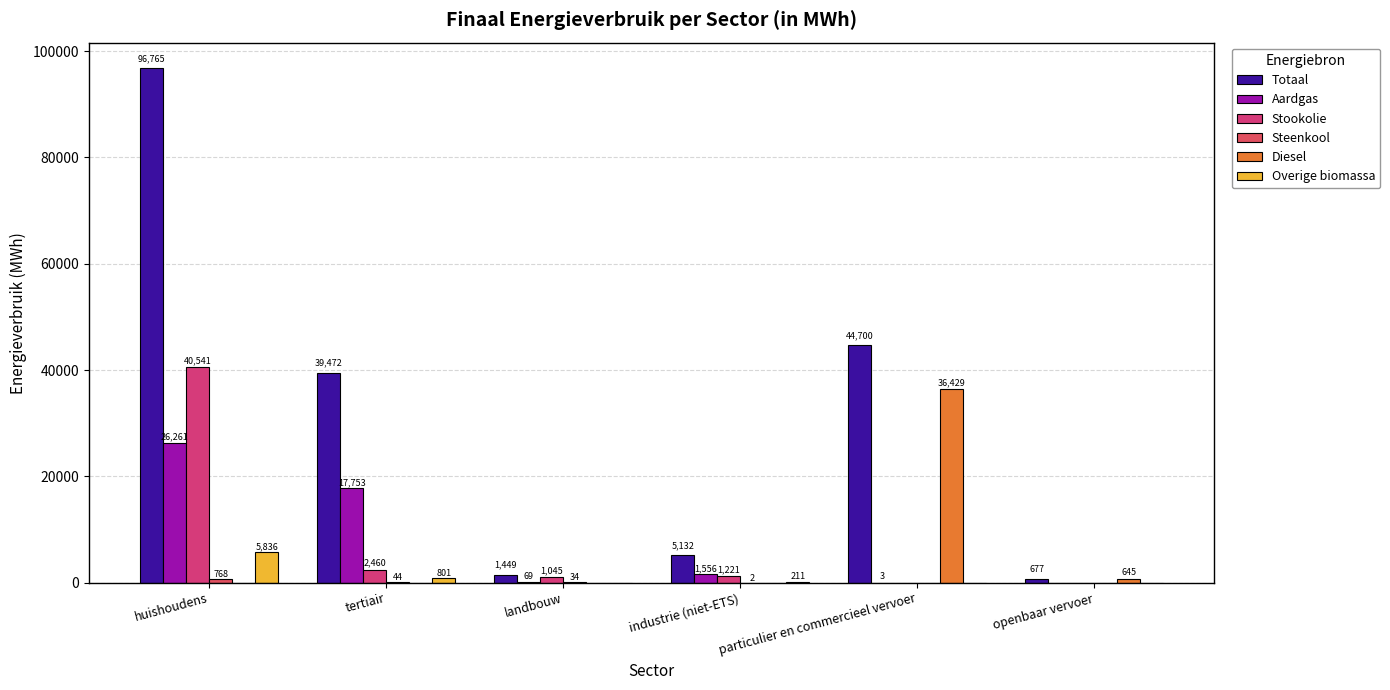

What is the average value of the Overige biomassa series?

1141.4